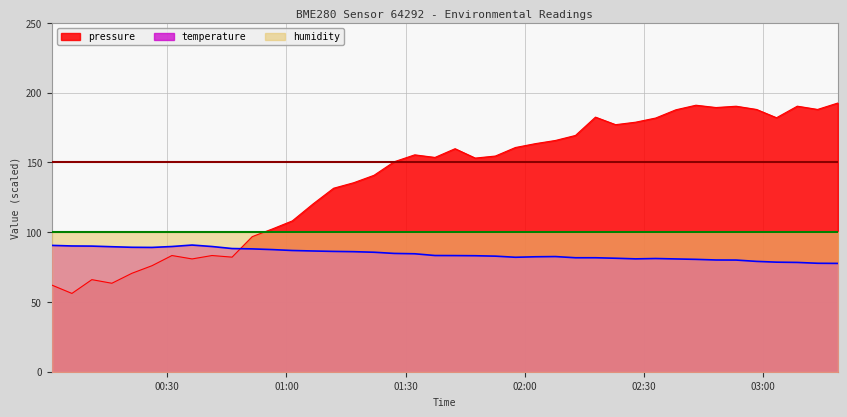

What is the label of the 10th point from the right?

2023-06-10T02:32:54